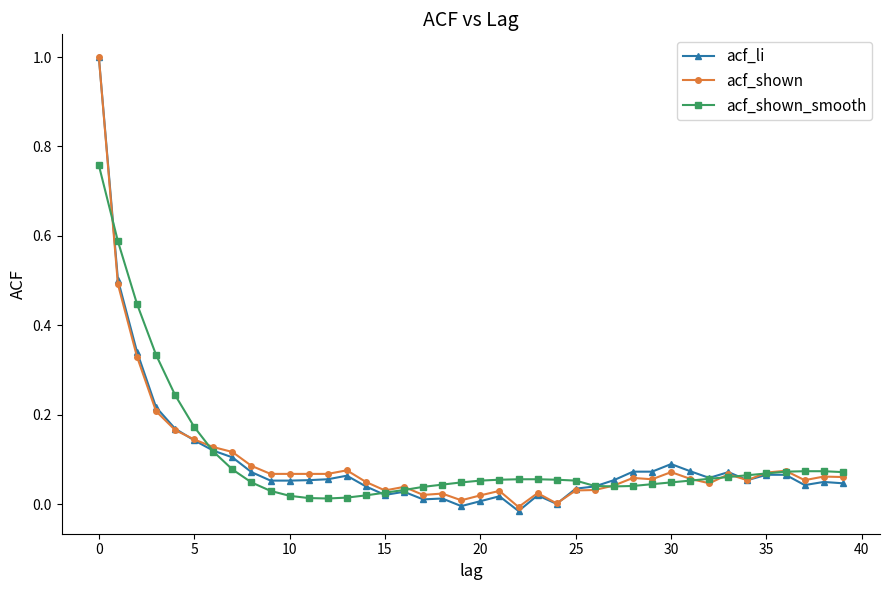

True or false: acf_shown has more than 0 interior local peaks.

True